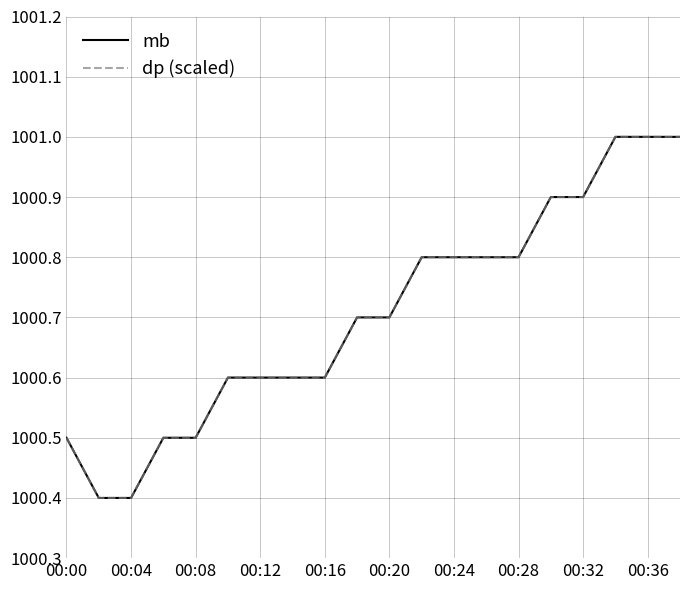

Does the chart display data point markers on the line(s)?

No